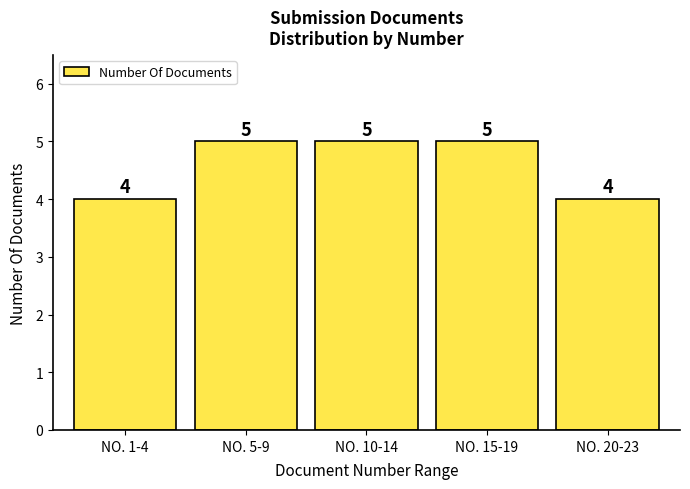

Reading right to left, extract all data points from this chart.

4	5	5	5	4